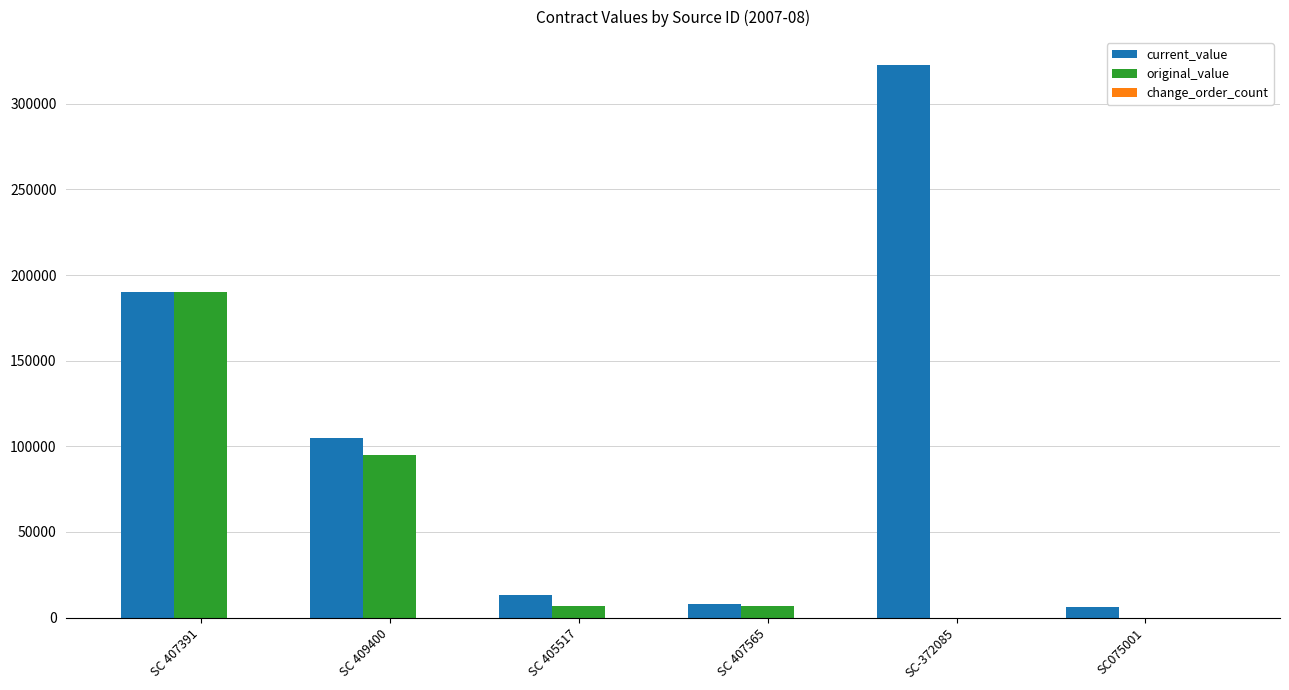

How many groups of bars are there?

6